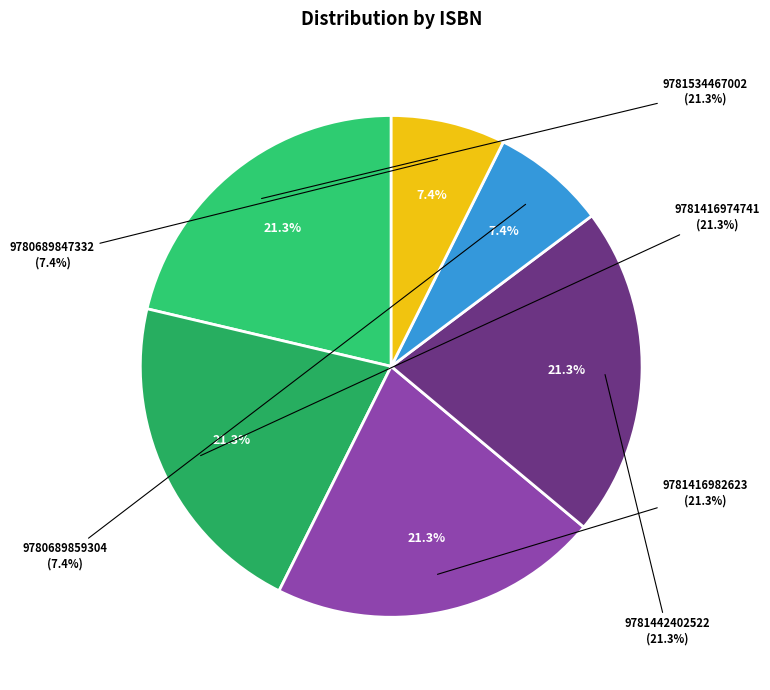

Which slice is the largest?

9781534467002